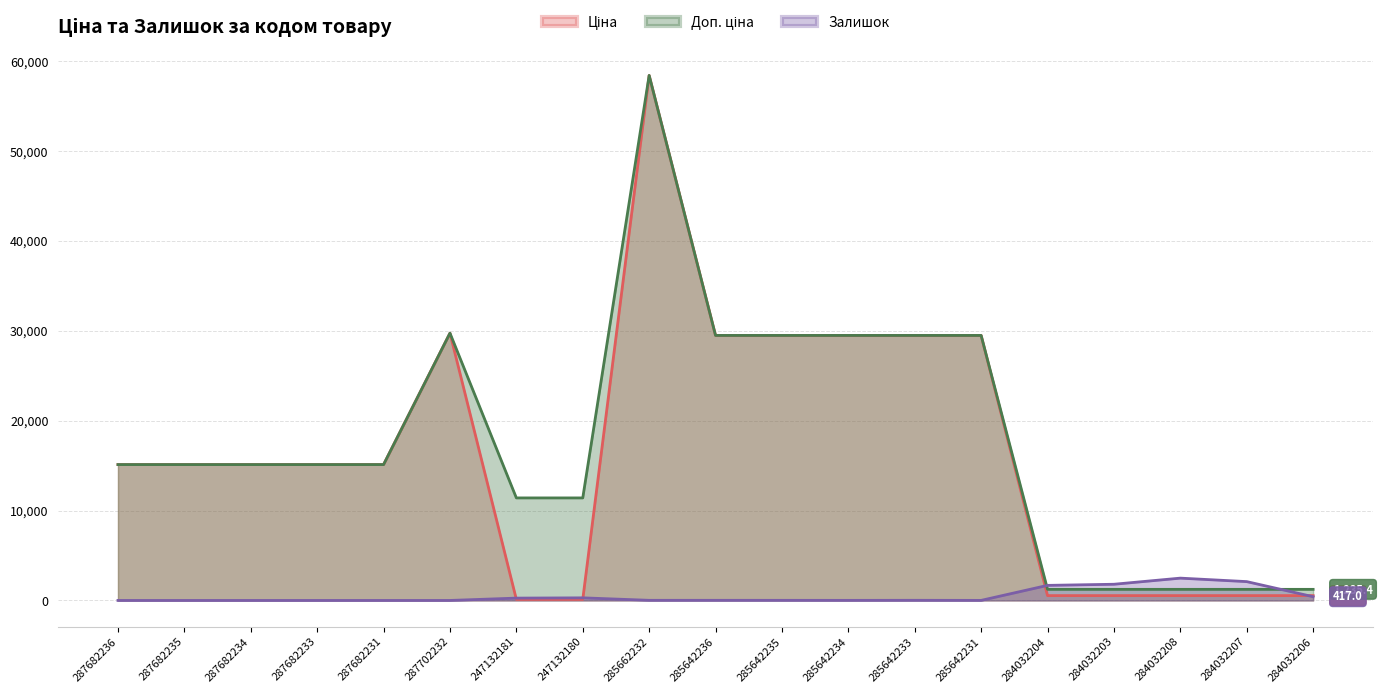

Is it true that Залишок equals 120.7 at 247132181?

False